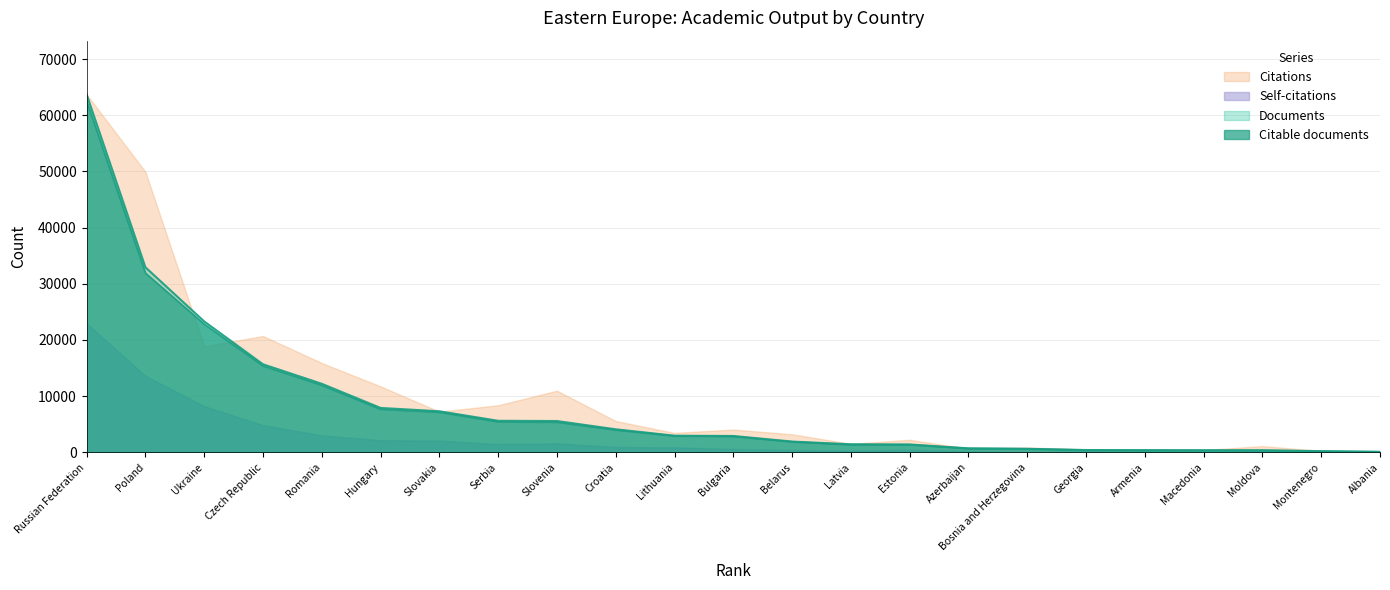

What is the label of the 1st point from the left?

Russian Federation